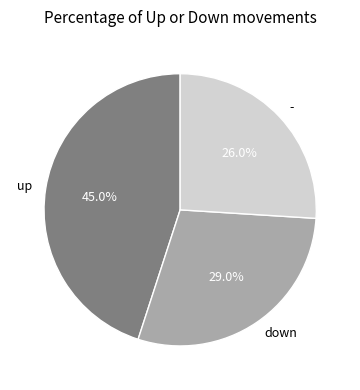

True or false: down accounts for 29% of the total.

True